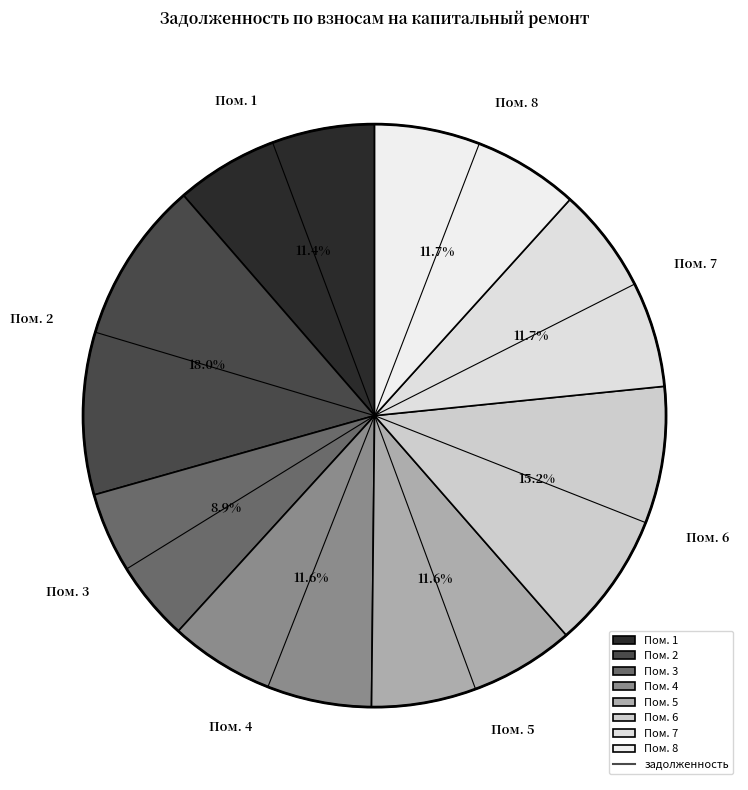

Combined, what portion of the pie is Пом. 1 and Пом. 7?

23.1%